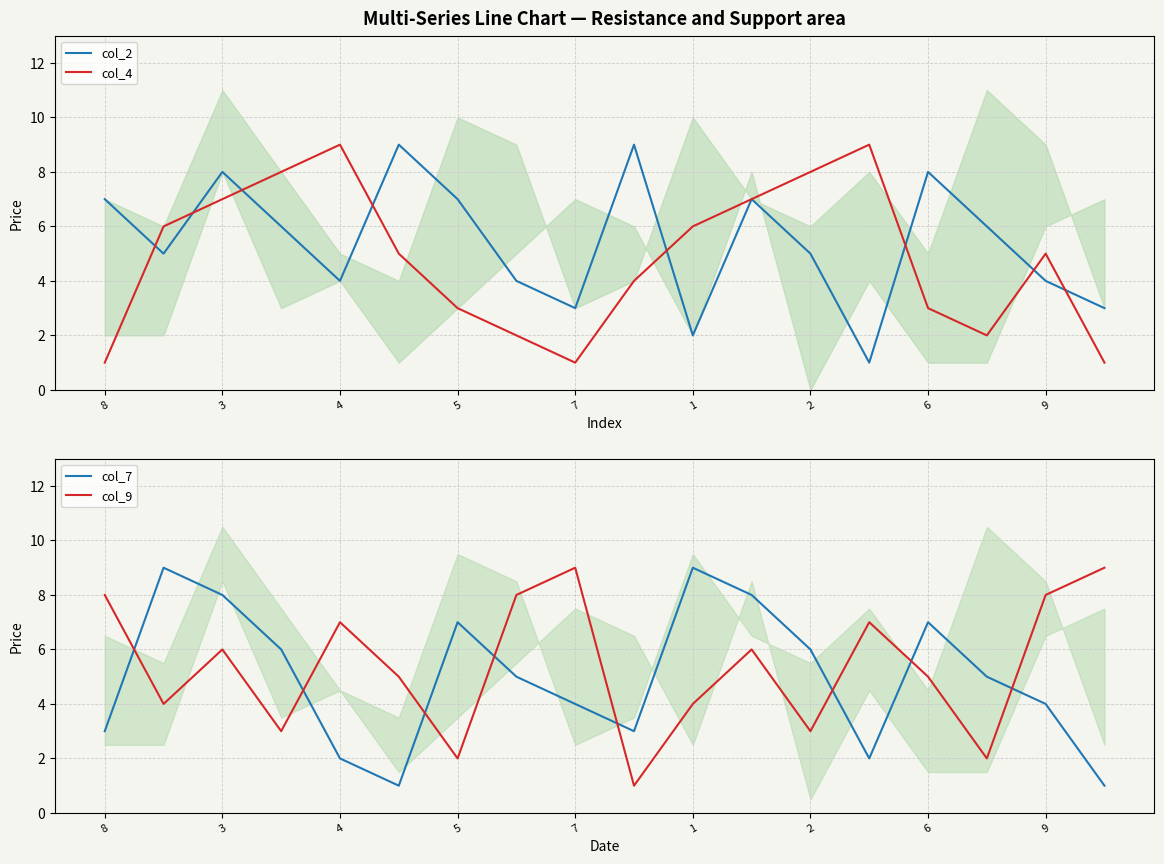

How many interior local valleys does the col_9 series have?

6